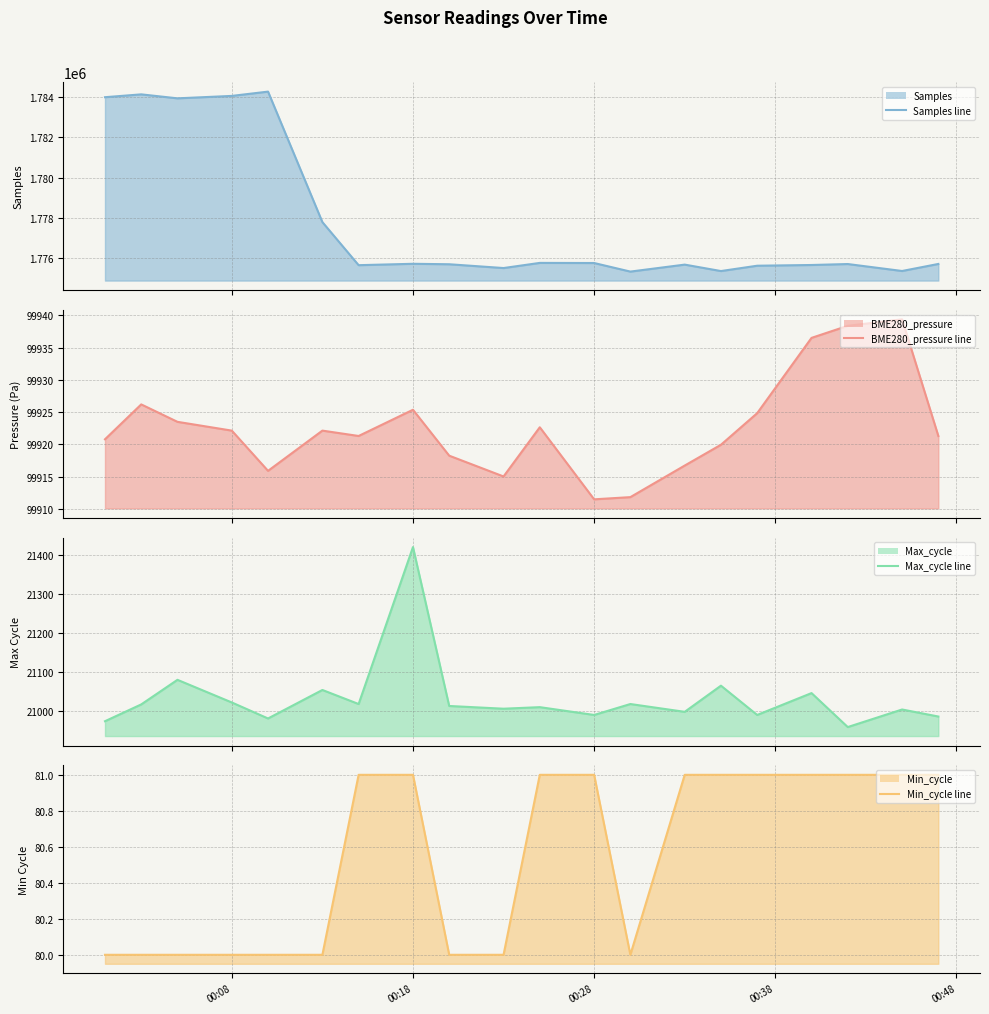

What is the difference between the maximum and minimum values in the BME280_pressure line series?

27.9